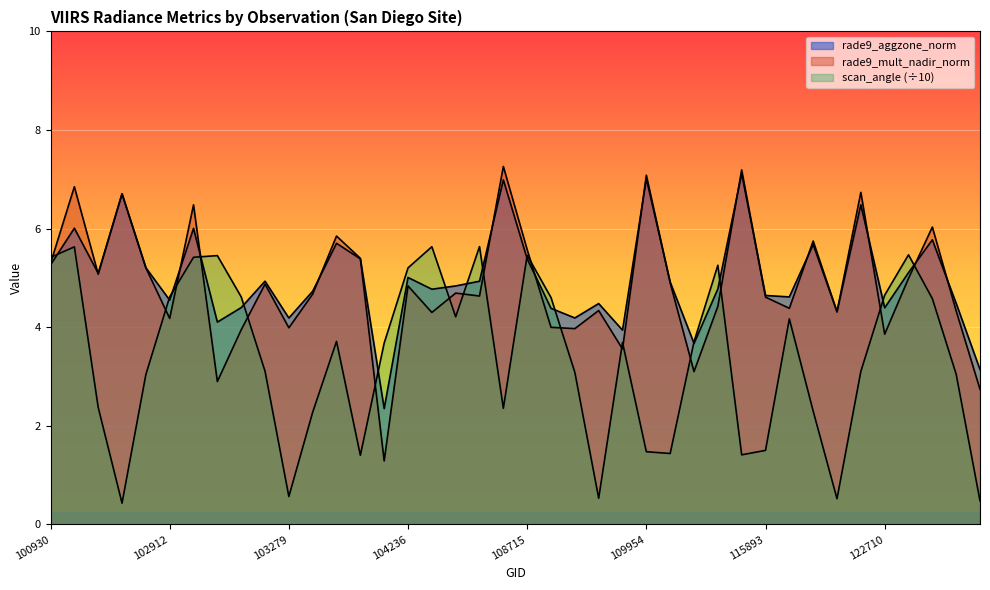

Which series has the largest range (max minus min)?

rade9_mult_nadir_norm